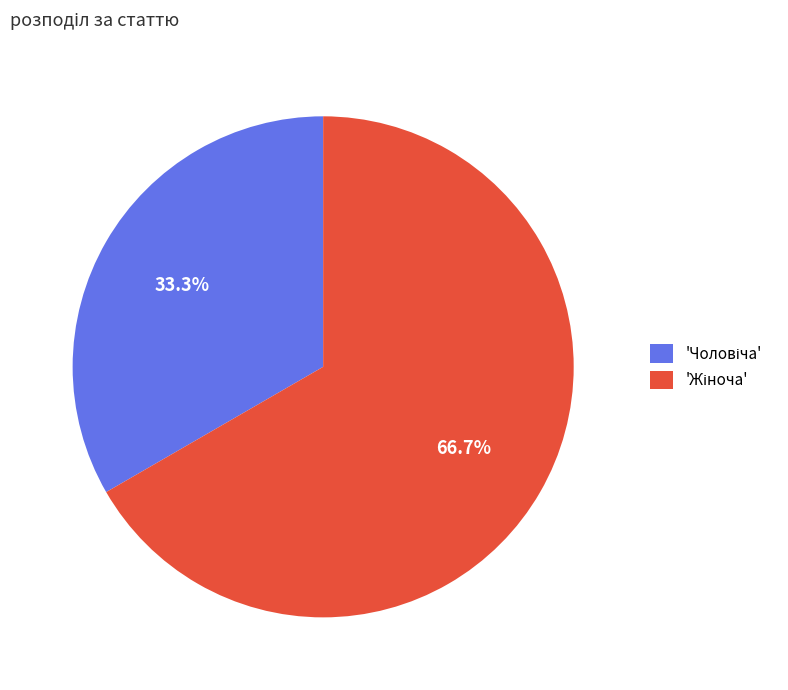

Does any single category account for the majority?

Yes